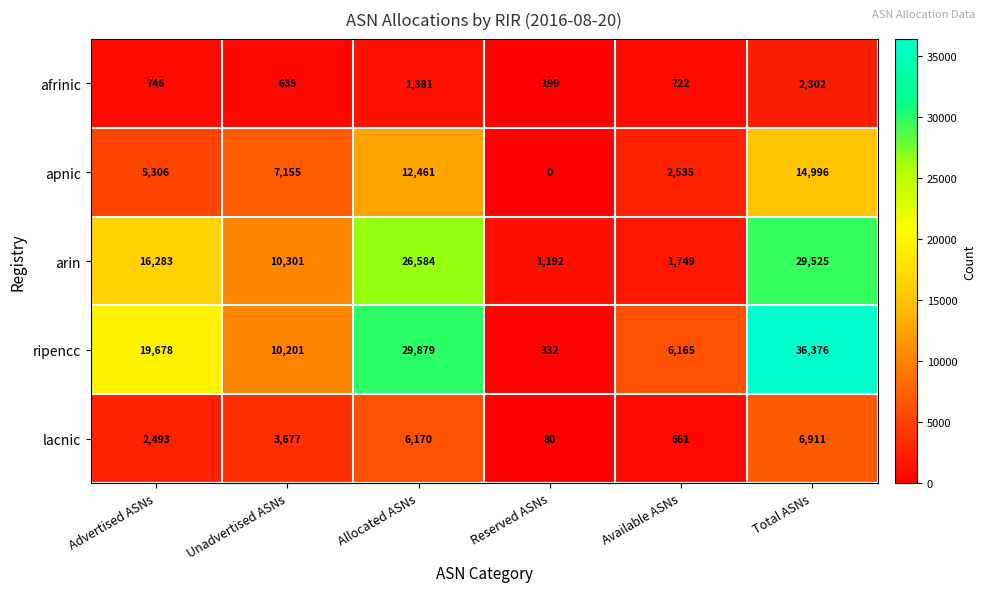

What is the maximum value shown in the chart?

36376